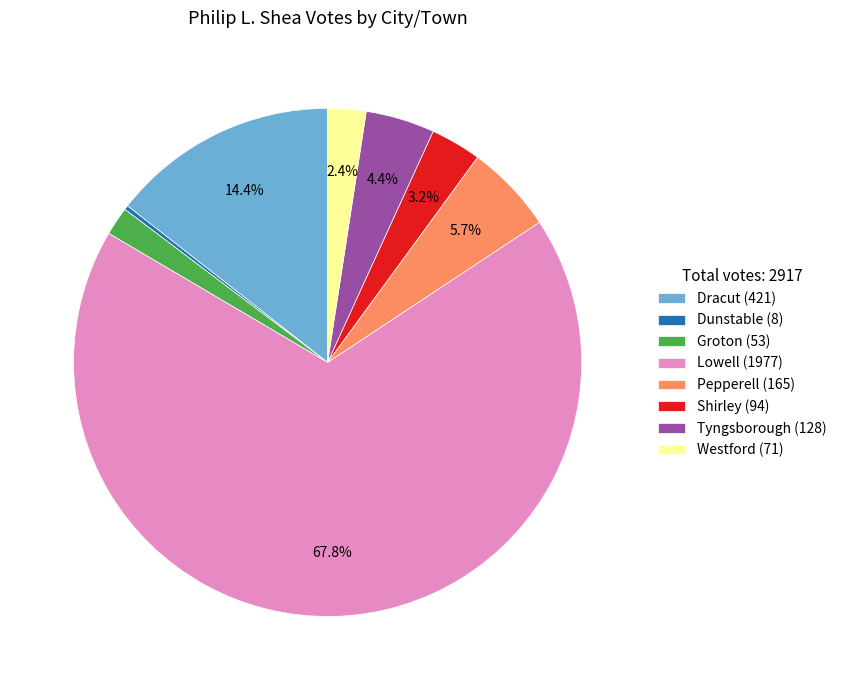

What percentage do Lowell (1977) and Tyngsborough (128) together represent?

72.2%